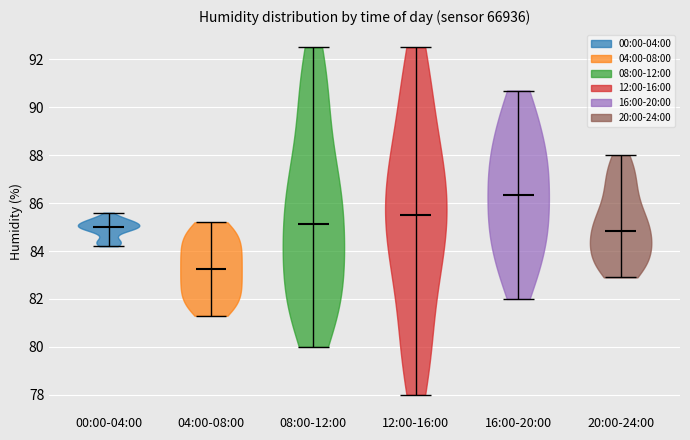

What is the lowest point the violin for 12:00-16:00 reaches on the y-axis? The values are not printed on the chart, so give them approximately, as read against the axis.

78.0